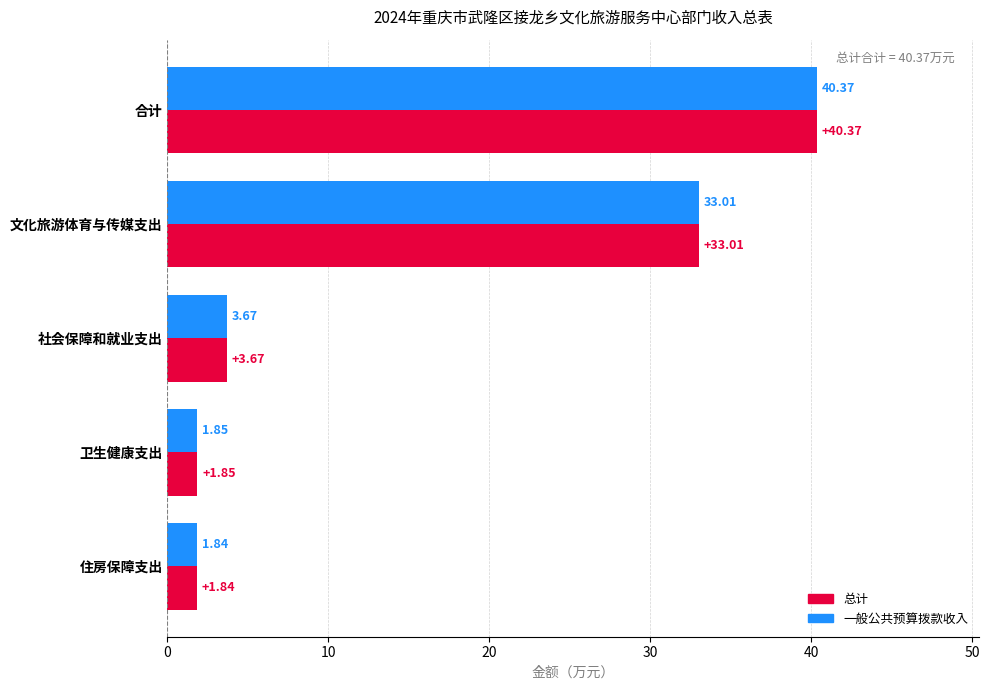

What is the total value across all series at 合计?

80.7